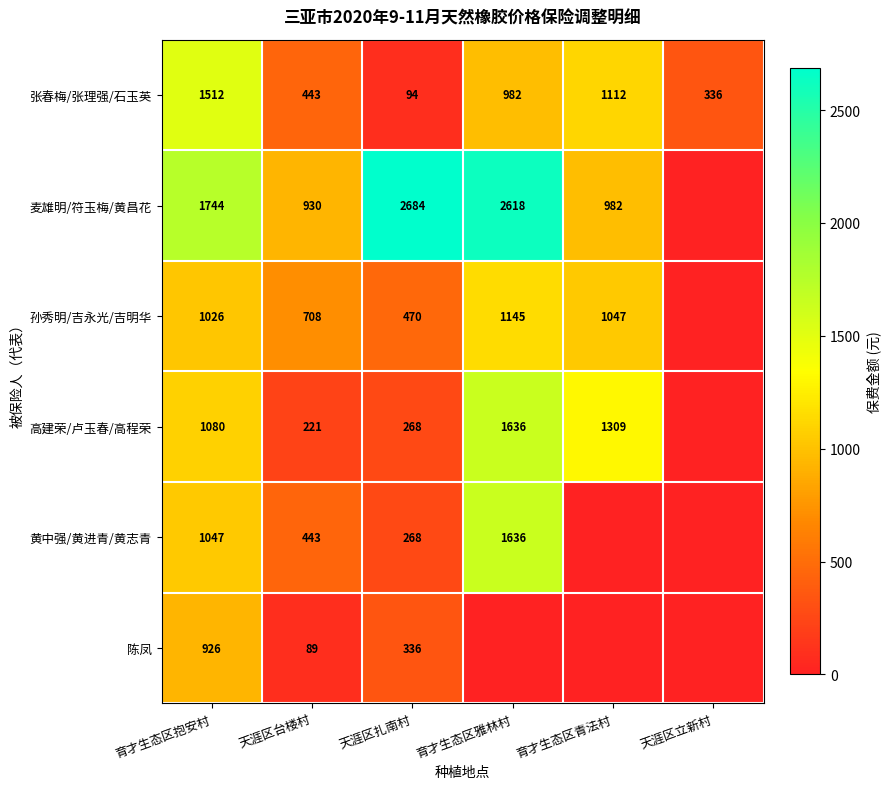

The 黄中强/黄进青/黄志青 series shows 443 at 天涯区台楼村. True or false?

True